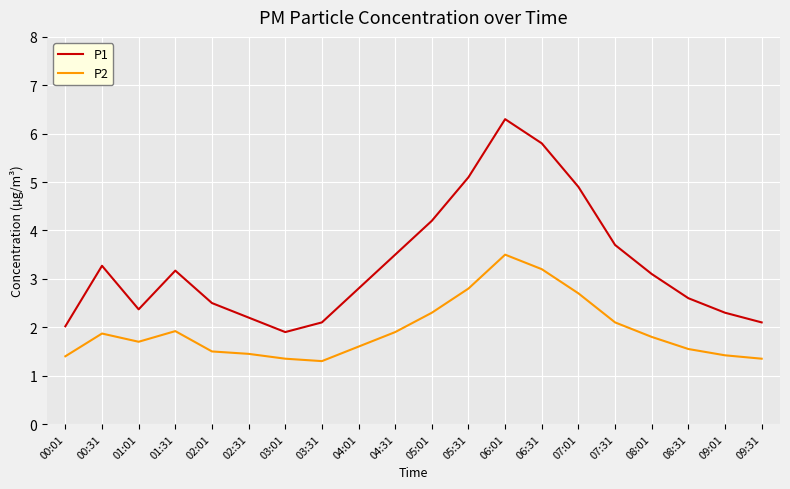

What is the difference between the maximum and minimum values in the P1 series?

4.4